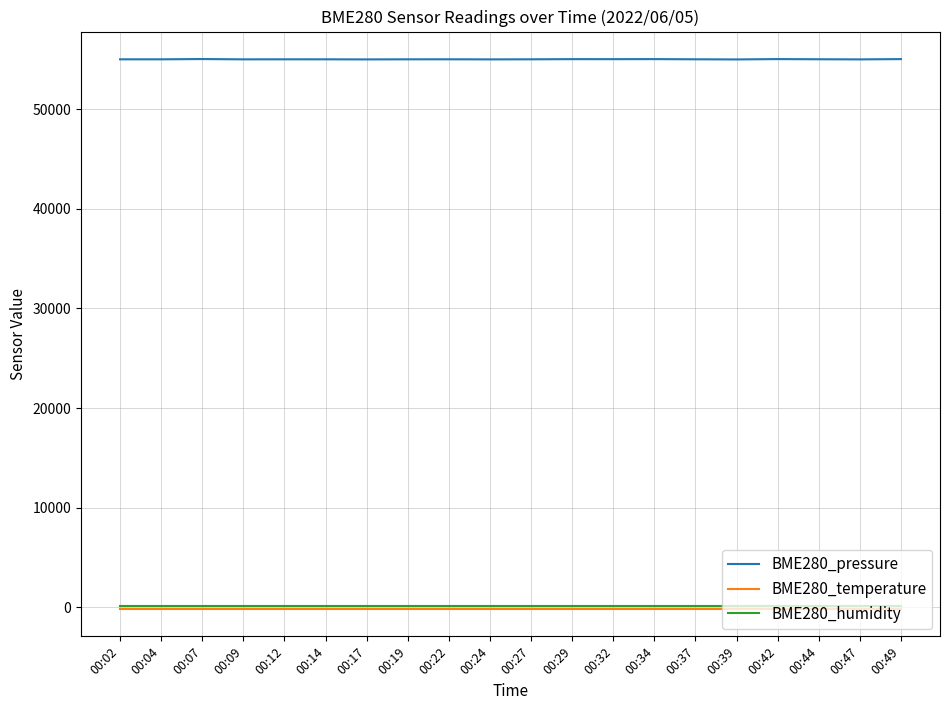

What is the difference between the highest and lowest values at 00:02?

55141.6